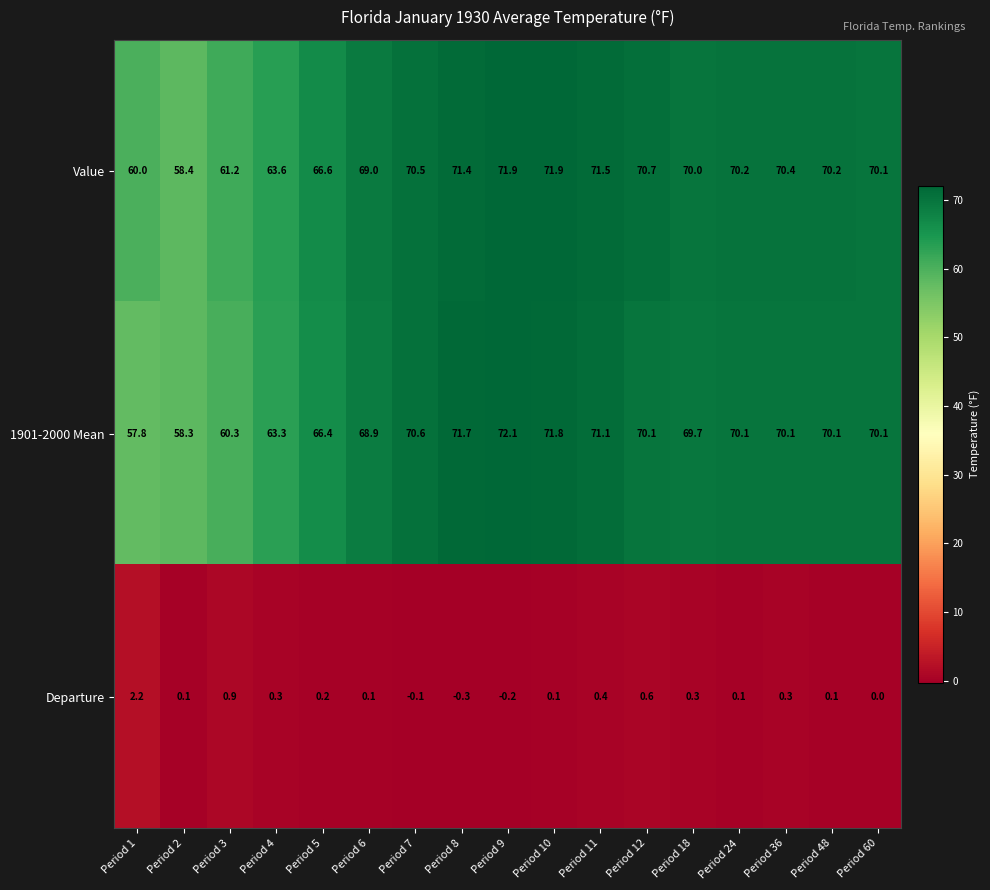

Which series has the largest total across all categories?

Value